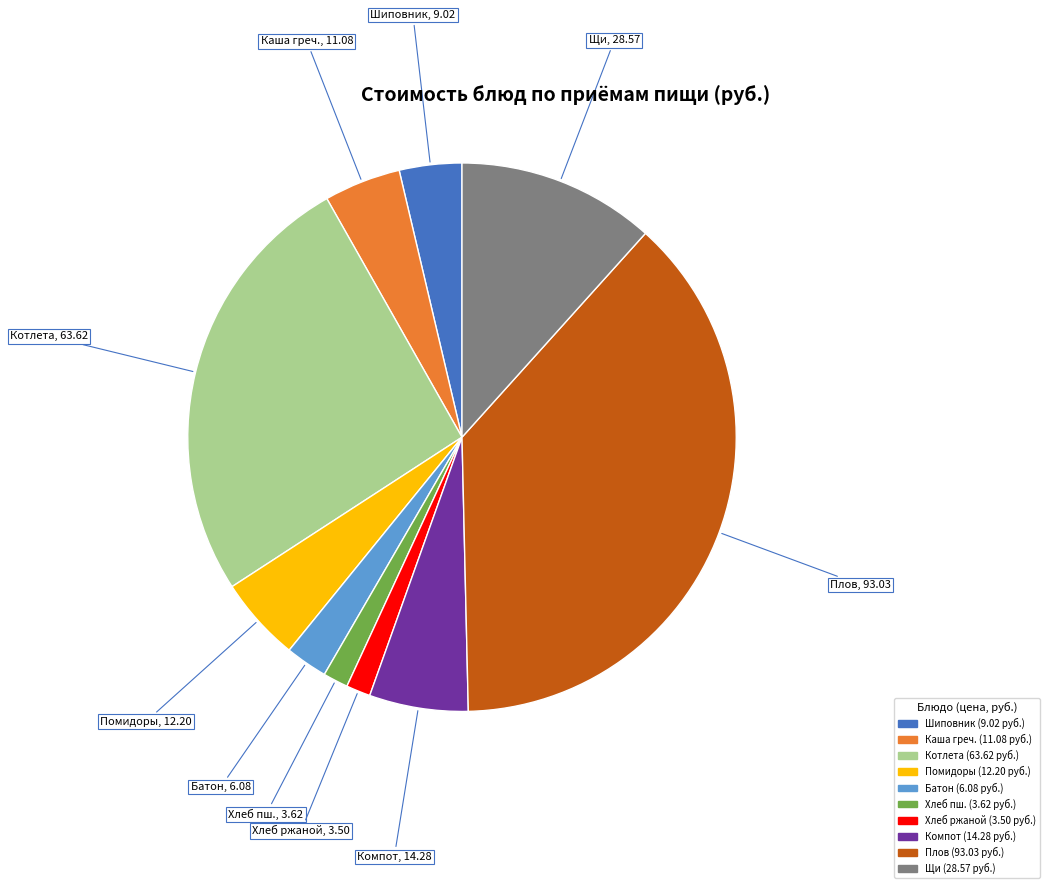

Is there a majority slice in this chart?

No